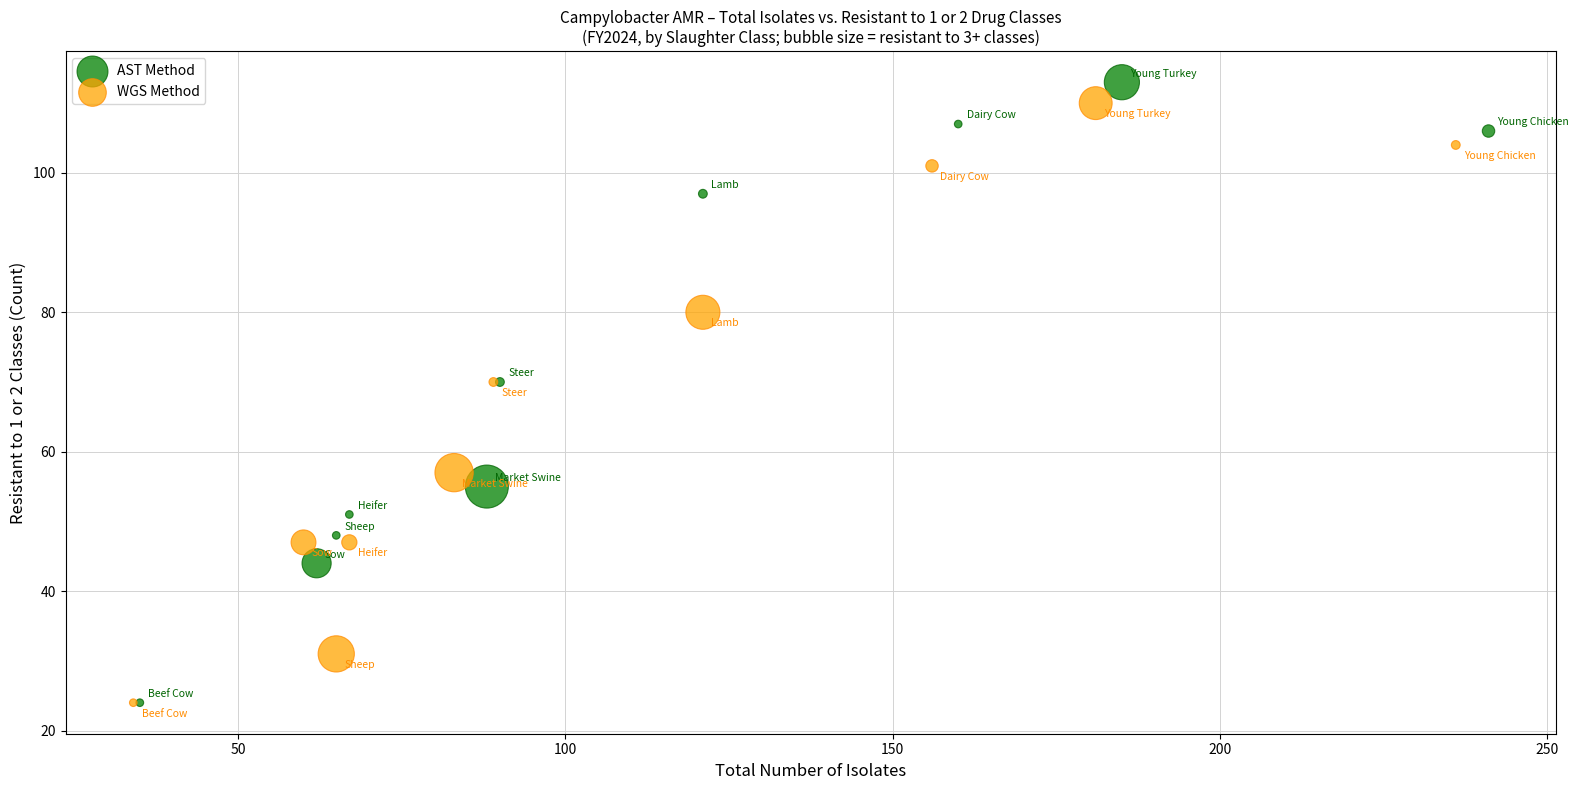

Which series has the largest Y range (max minus min)?

AST Method